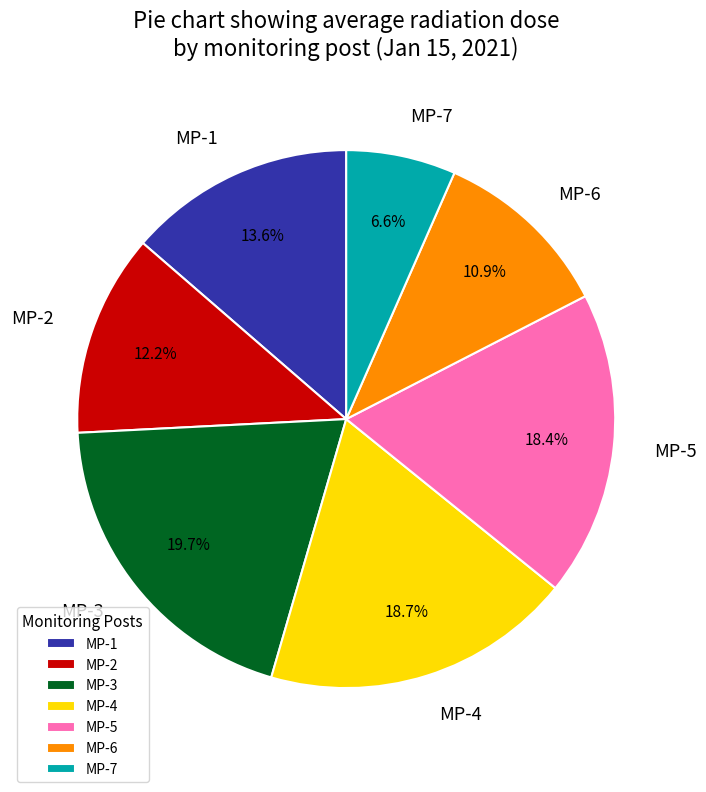

What percentage is the MP-1 slice, to the nearest percent?

14%